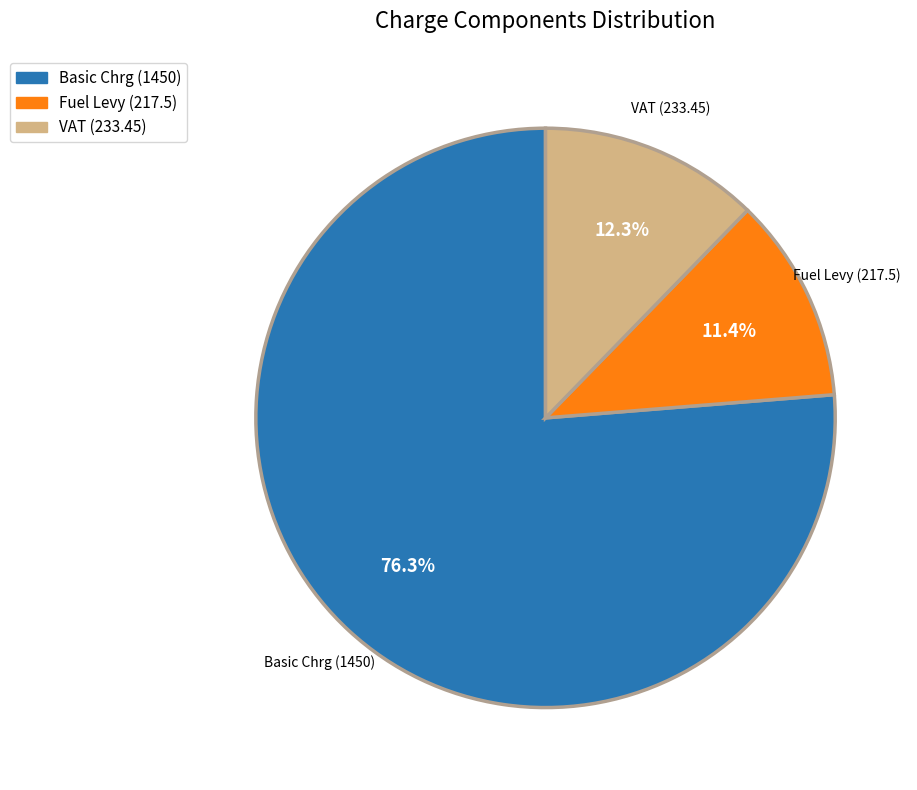

Rank the categories by value from highest to lowest.

Basic Chrg, VAT, Fuel Levy